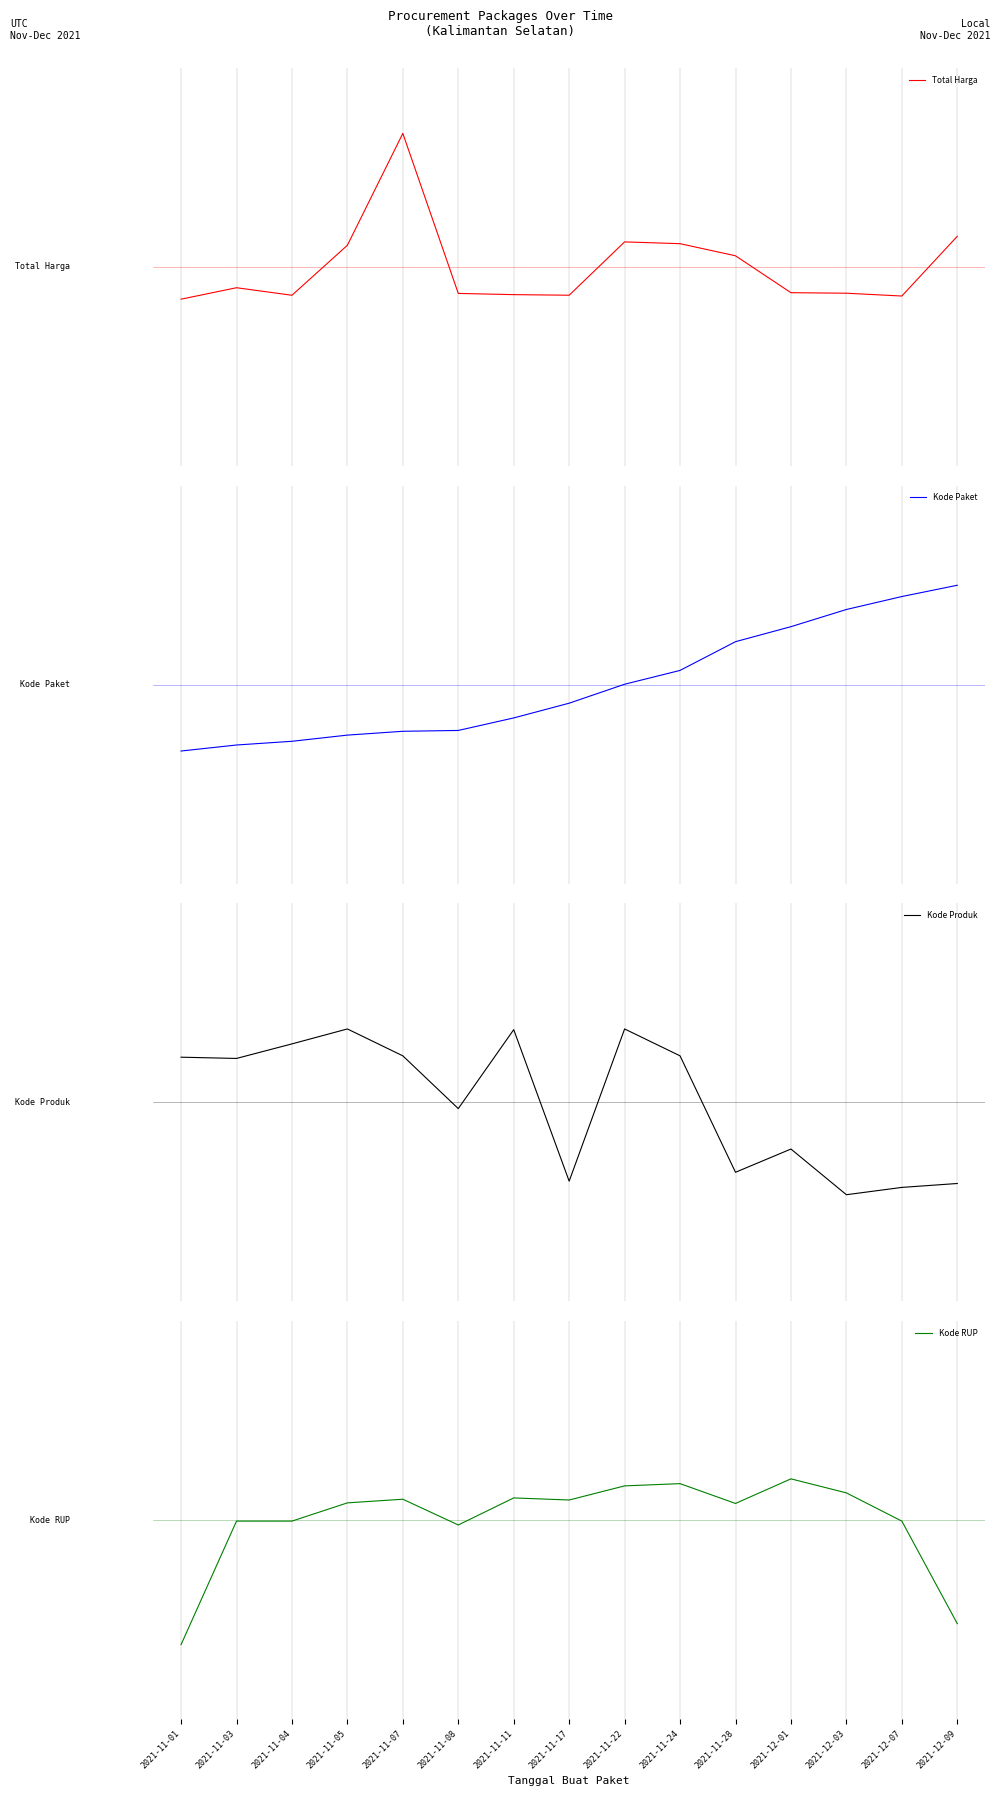

How many values in Total Harga are above zero?

6